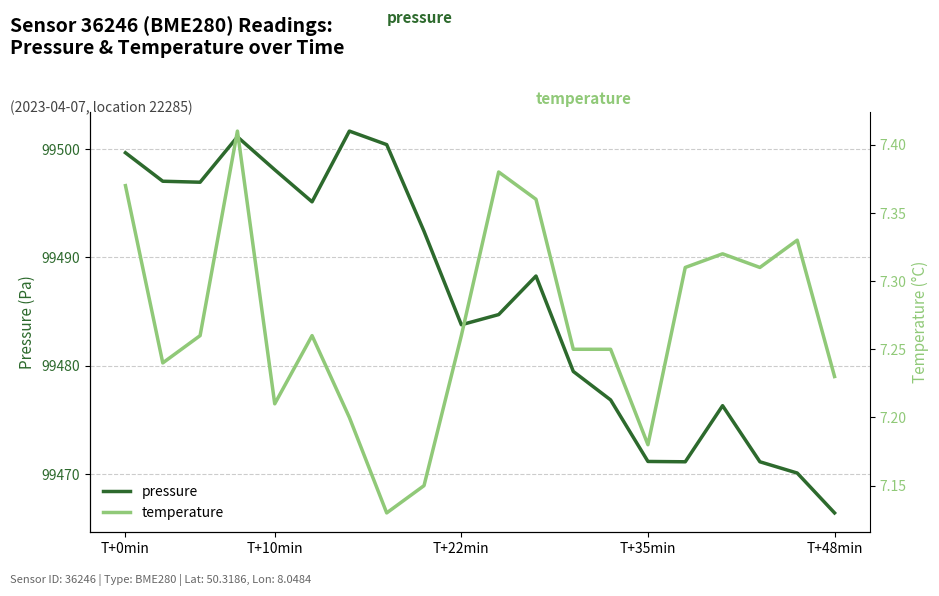

Rank the series by their maximum value, from highest to lowest.

pressure, temperature